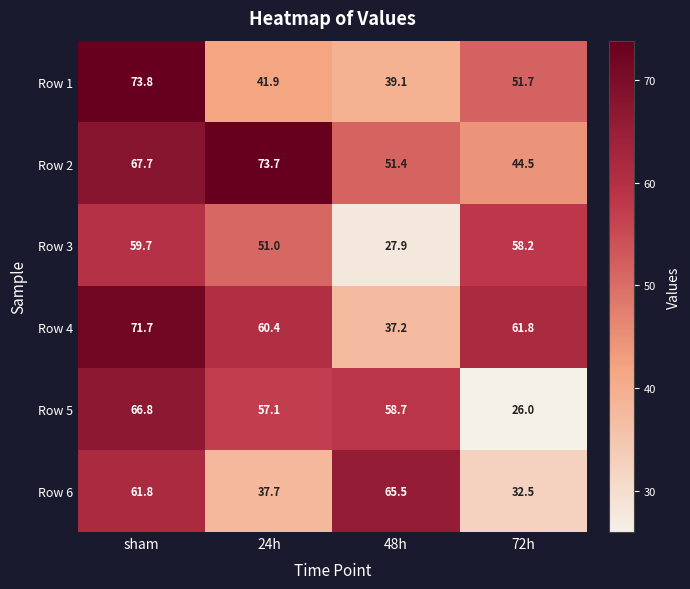

Between sham and 24h, which series saw the biggest shift?

Row 1